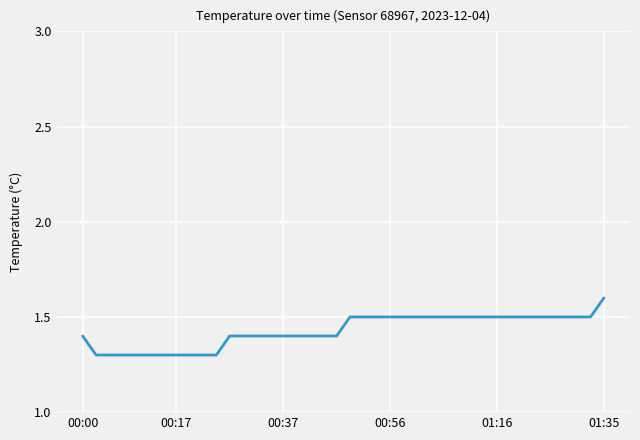

What is the maximum value shown in the chart?

1.6